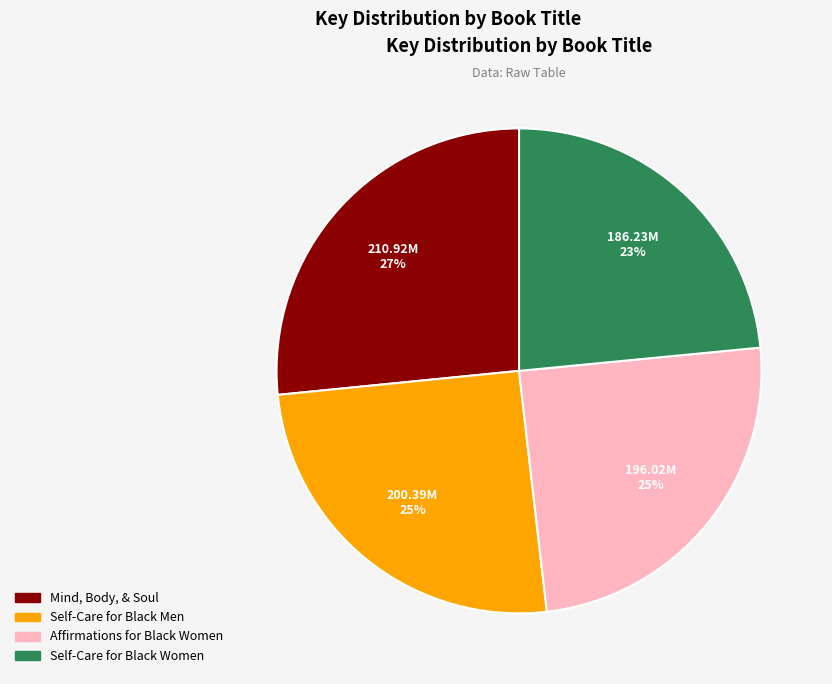

Which has a higher value, Mind, Body, & Soul or Self-Care for Black Men?

Mind, Body, & Soul